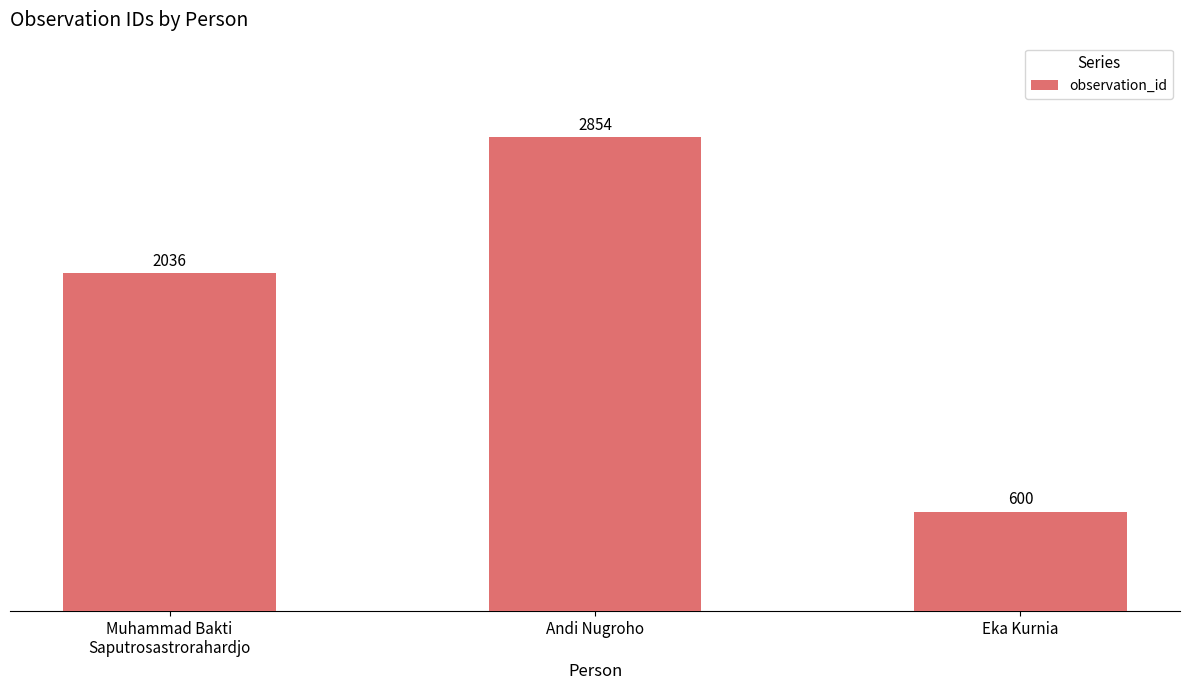

What is the smallest value displayed?

600